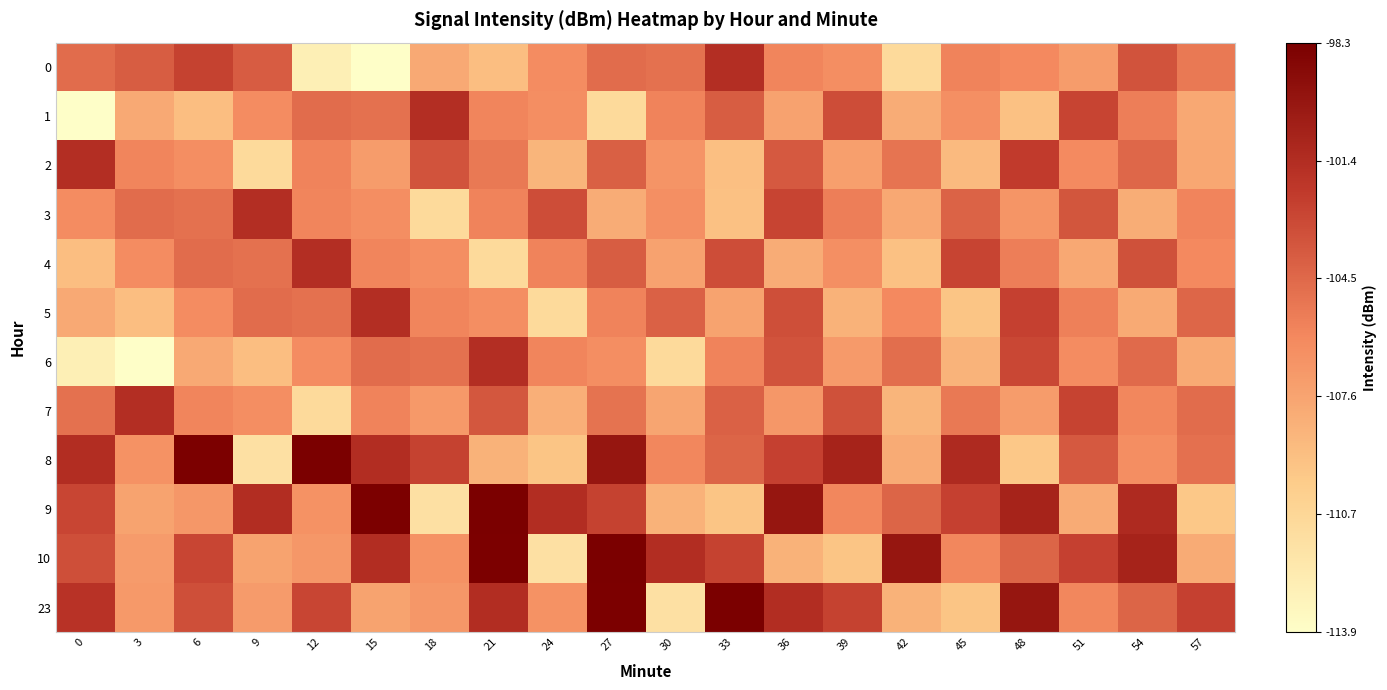

At which category is the sum across all series the highest?

27